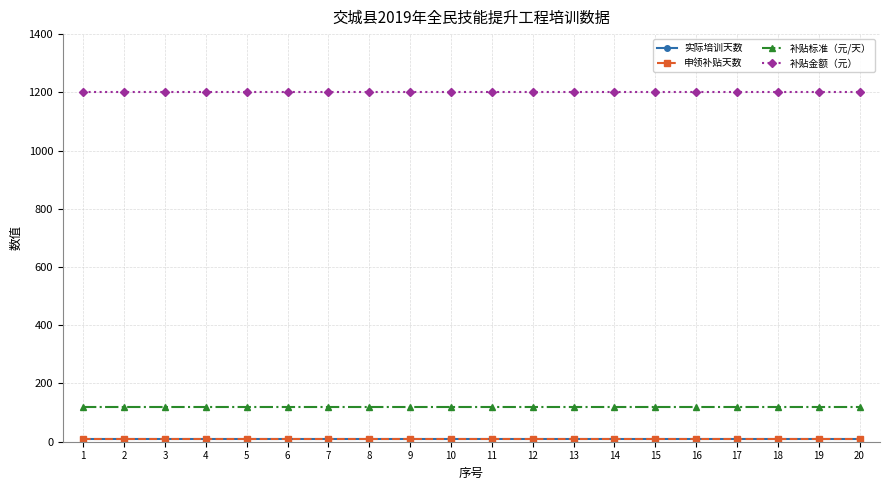

Reading right to left, what are all the values shown in this chart?

实际培训天数: 20=10	19=10	18=10	17=10	16=10	15=10	14=10	13=10	12=10	11=10	10=10	9=10	8=10	7=10	6=10	5=10	4=10	3=10	2=10	1=10
申领补贴天数: 20=10	19=10	18=10	17=10	16=10	15=10	14=10	13=10	12=10	11=10	10=10	9=10	8=10	7=10	6=10	5=10	4=10	3=10	2=10	1=10
补贴标准（元/天）: 20=120	19=120	18=120	17=120	16=120	15=120	14=120	13=120	12=120	11=120	10=120	9=120	8=120	7=120	6=120	5=120	4=120	3=120	2=120	1=120
补贴金额（元）: 20=1200	19=1200	18=1200	17=1200	16=1200	15=1200	14=1200	13=1200	12=1200	11=1200	10=1200	9=1200	8=1200	7=1200	6=1200	5=1200	4=1200	3=1200	2=1200	1=1200